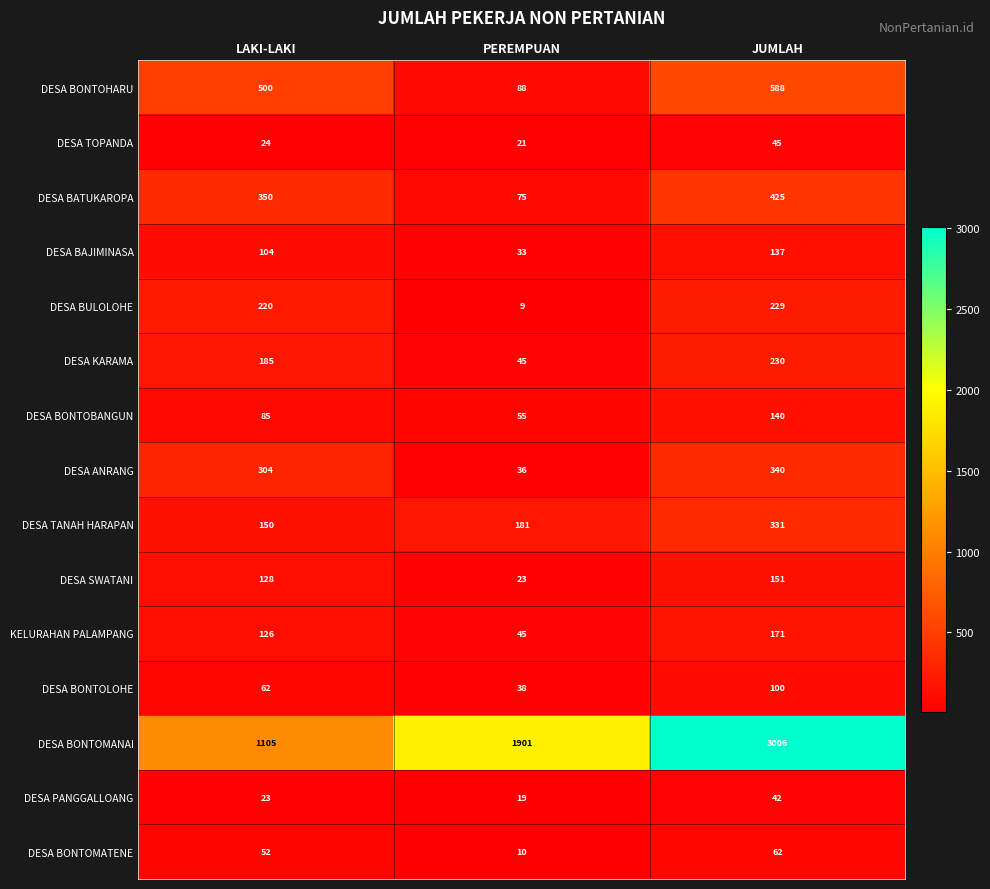

How many data points does each series have?

3